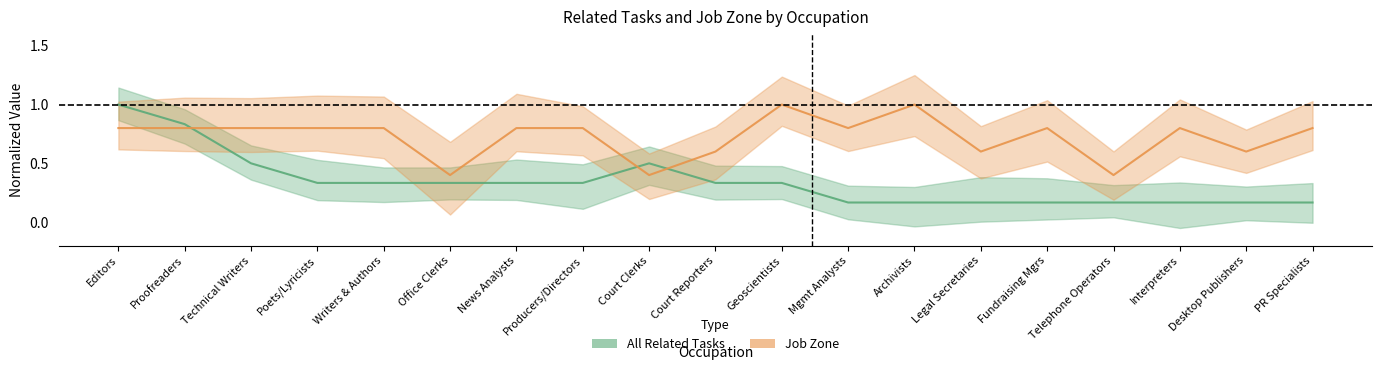

Reading right to left, list all the values displayed in this chart.

All Related Tasks: 0.2	0.2	0.2	0.2	0.2	0.2	0.2	0.2	0.3	0.3	0.5	0.3	0.3	0.3	0.3	0.3	0.5	0.8	1.0
Job Zone: 0.8	0.6	0.8	0.4	0.8	0.6	1.0	0.8	1.0	0.6	0.4	0.8	0.8	0.4	0.8	0.8	0.8	0.8	0.8